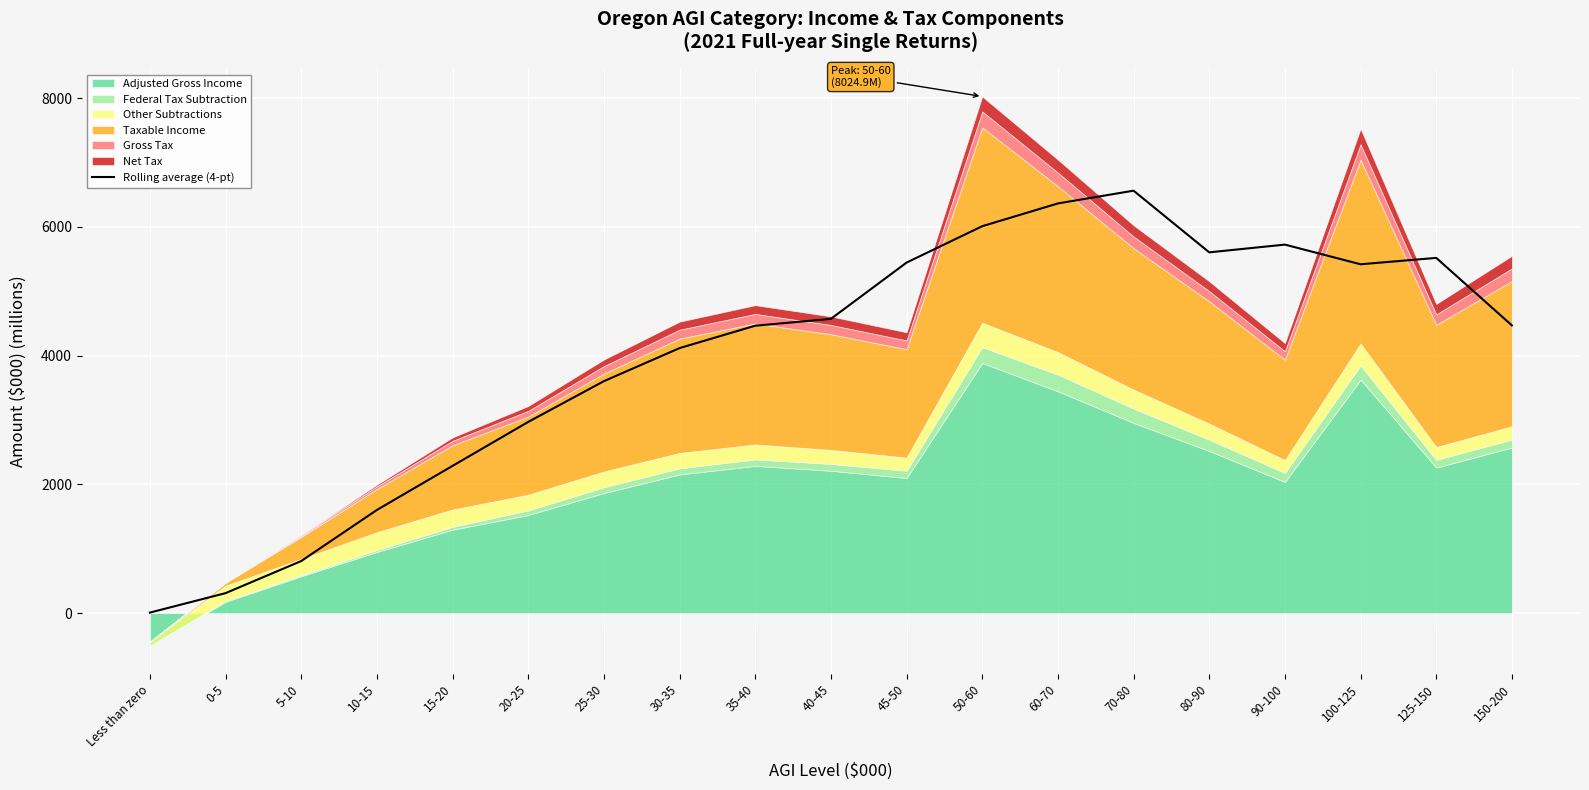

What is the difference between the maximum and minimum values?

6553.6